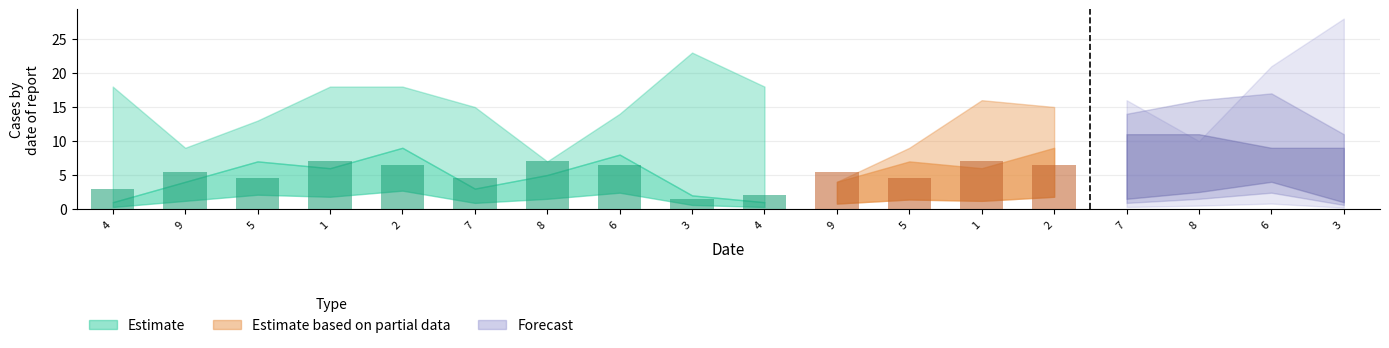

What is the spread (max minus min) of values at 5?

6